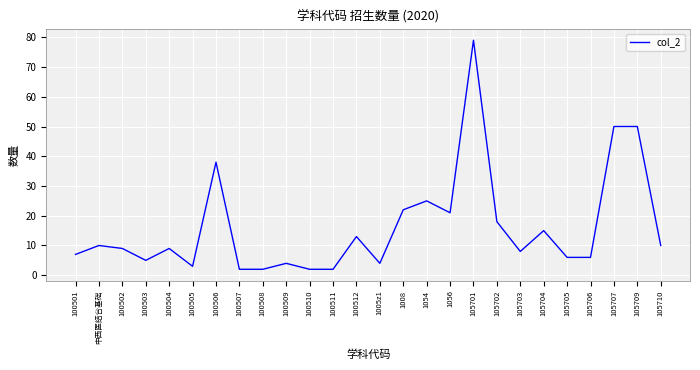

What is the greatest value displayed?

79